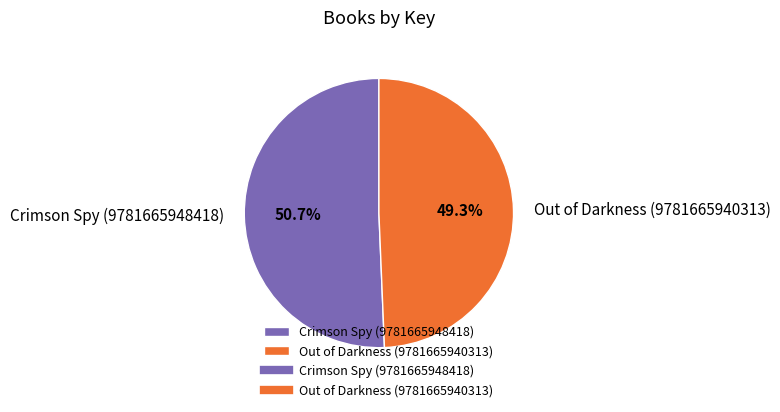

How many segments does this pie chart have?

2